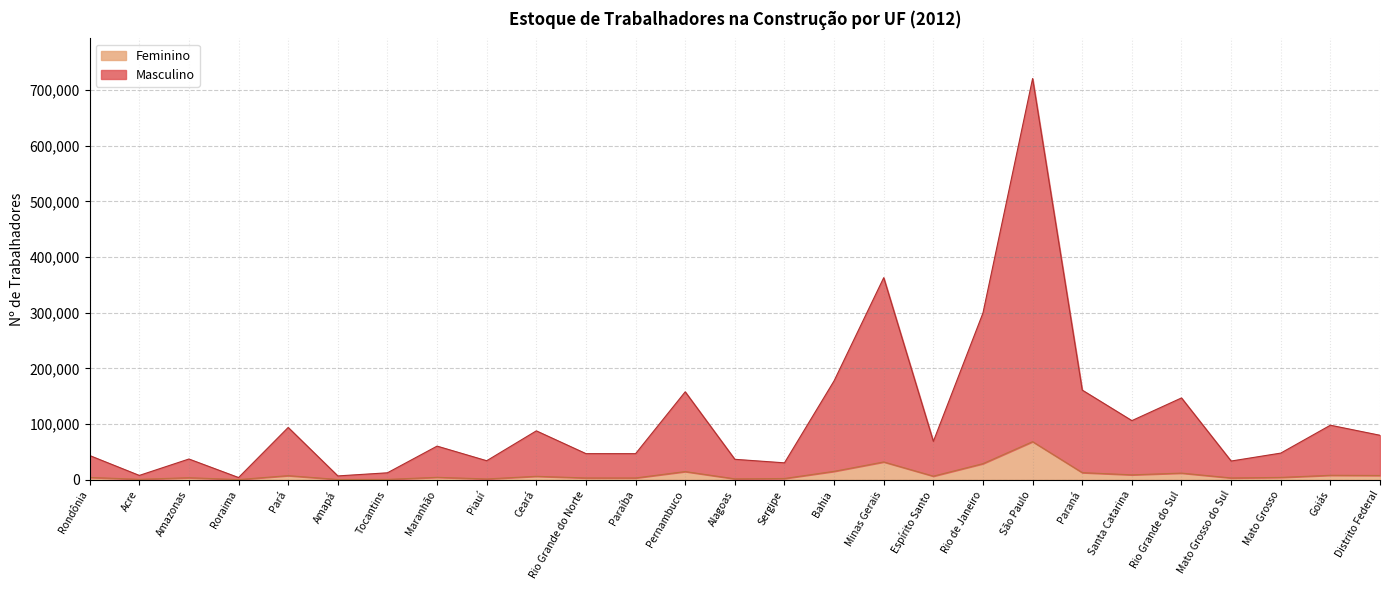

What is the difference between the highest and lowest values at Rio Grande do Sul?

134997